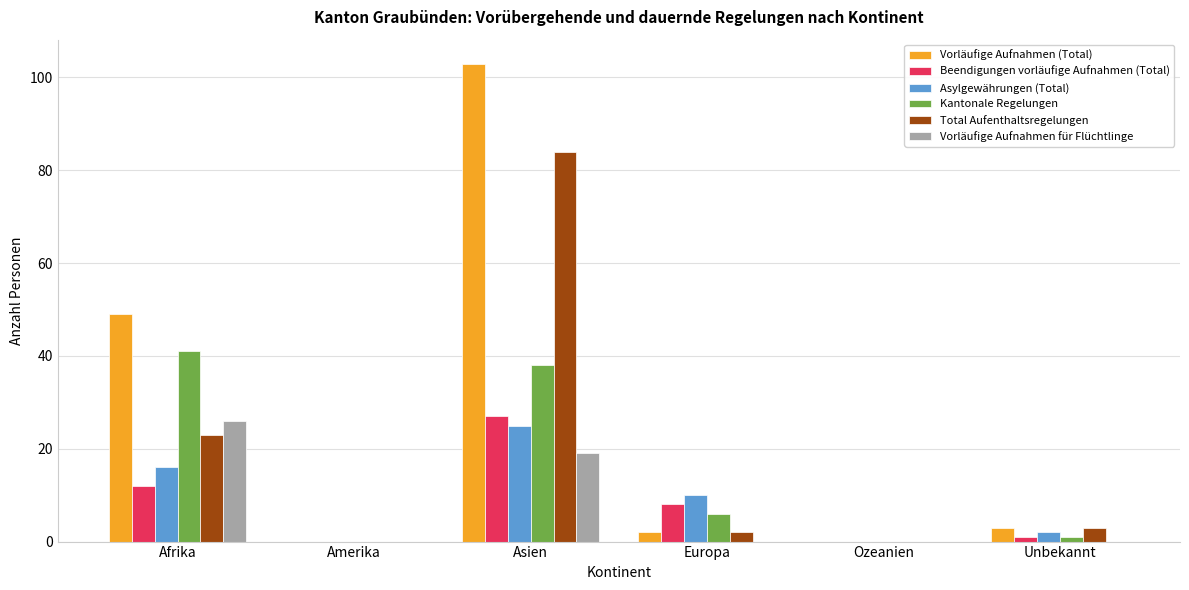

What is the average value of the Total Aufenthaltsregelungen series?

19